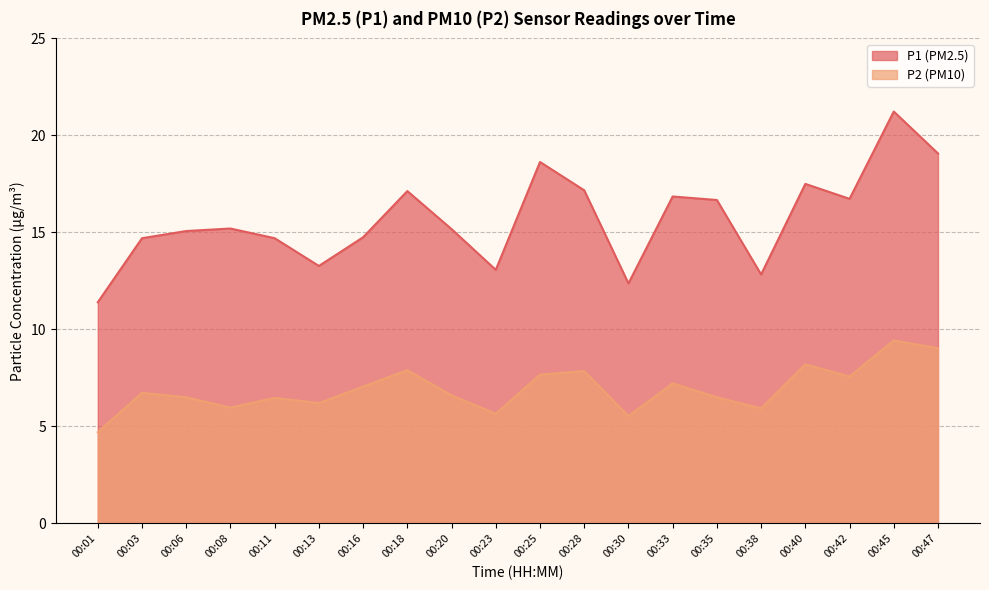

True or false: P1 and P2 cross at least once.

False